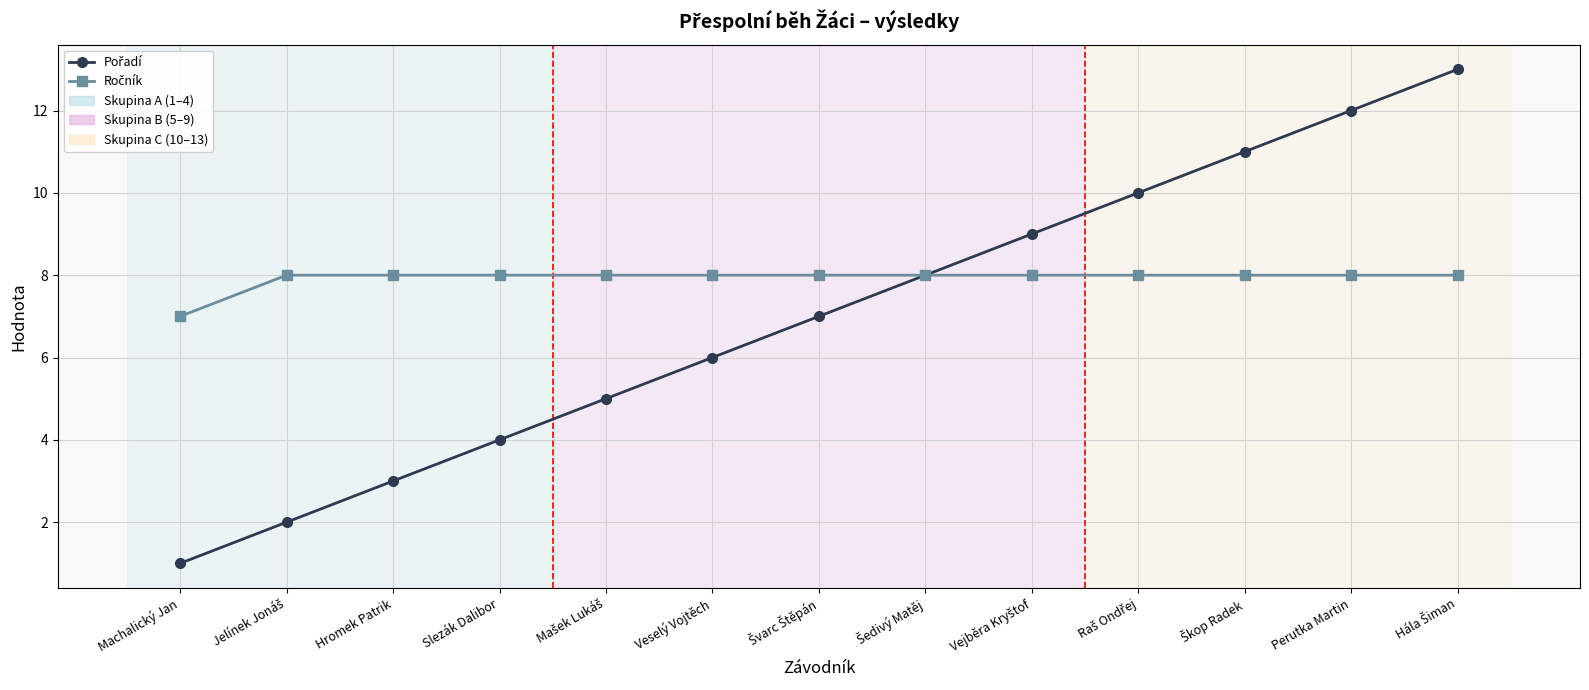

Does the chart display data point markers on the line(s)?

Yes